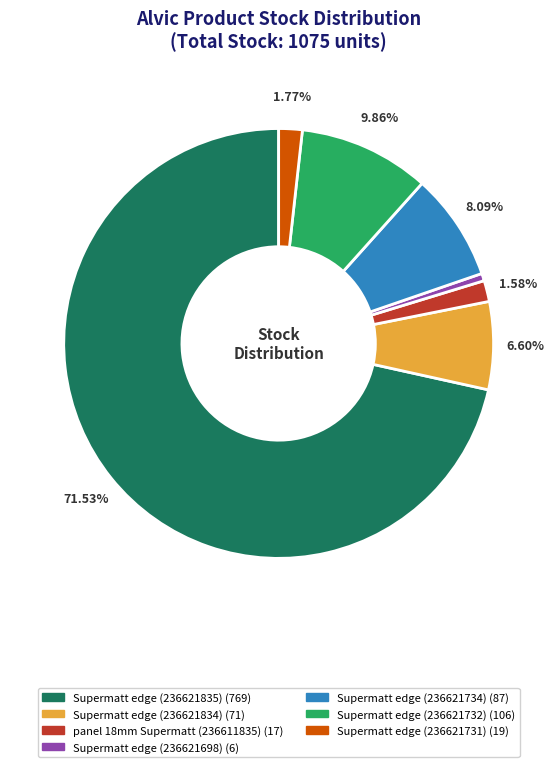

Is there any slice that represents more than half of the pie?

Yes